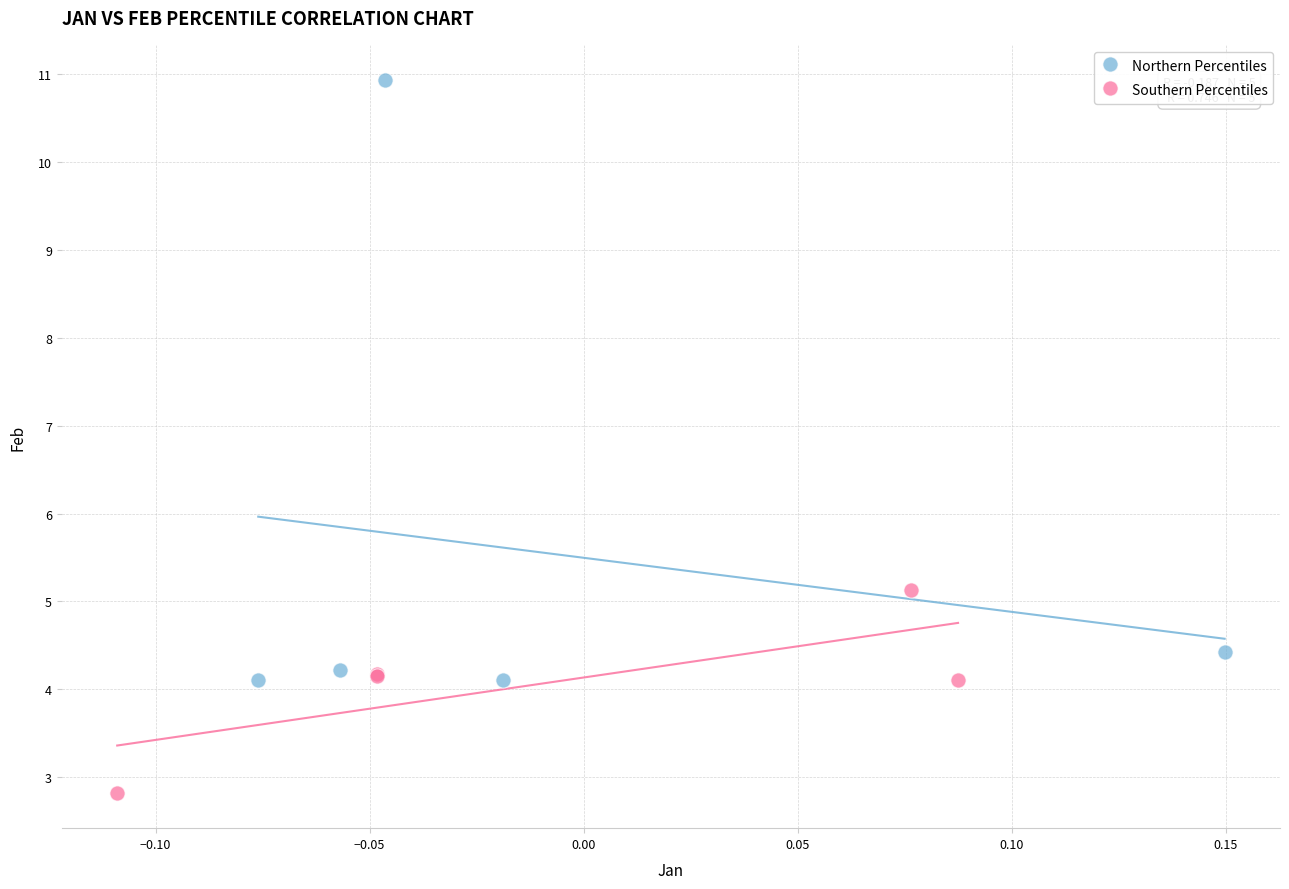

Which series has the widest spread of Y values?

Northern Percentiles